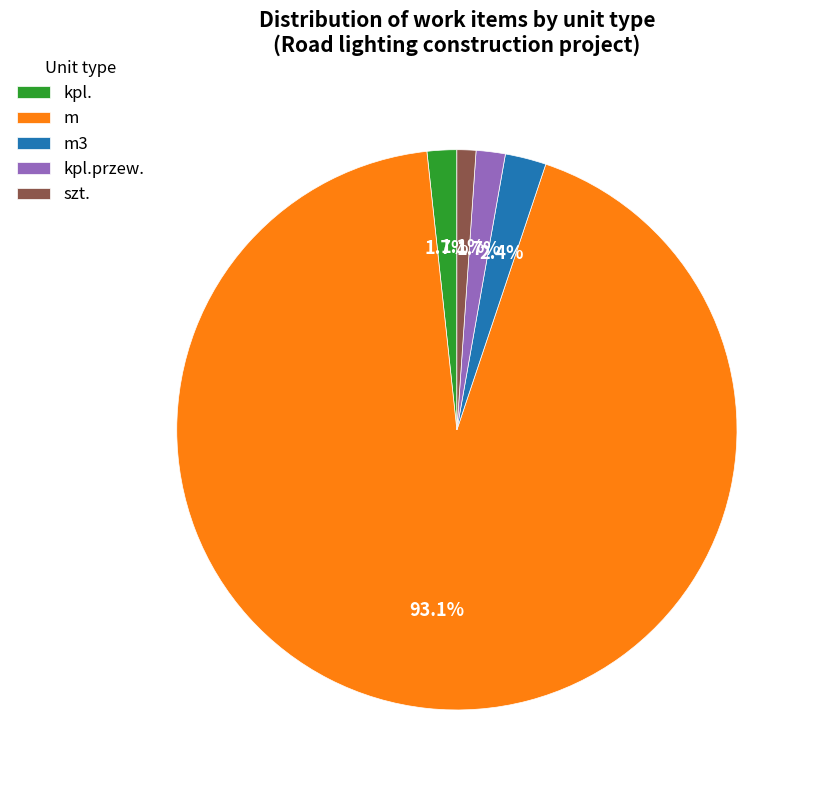

Which category has the biggest portion of the pie?

m